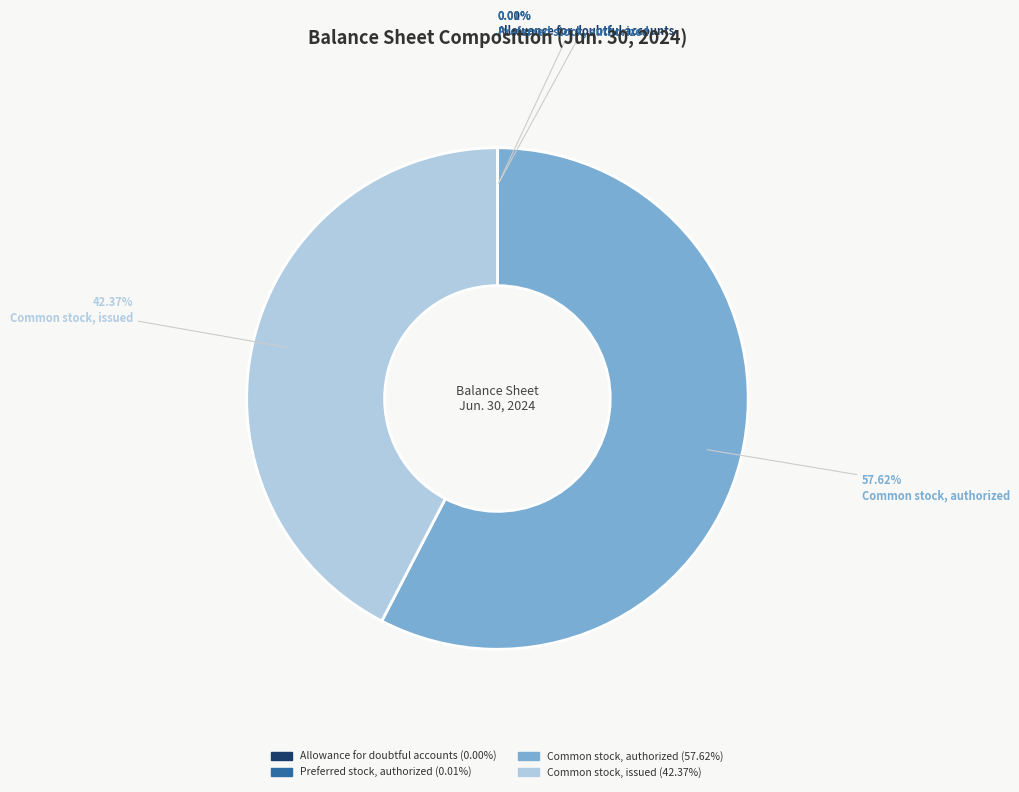

Combined, do Common stock, authorized and Common stock, issued account for over 50%?

Yes